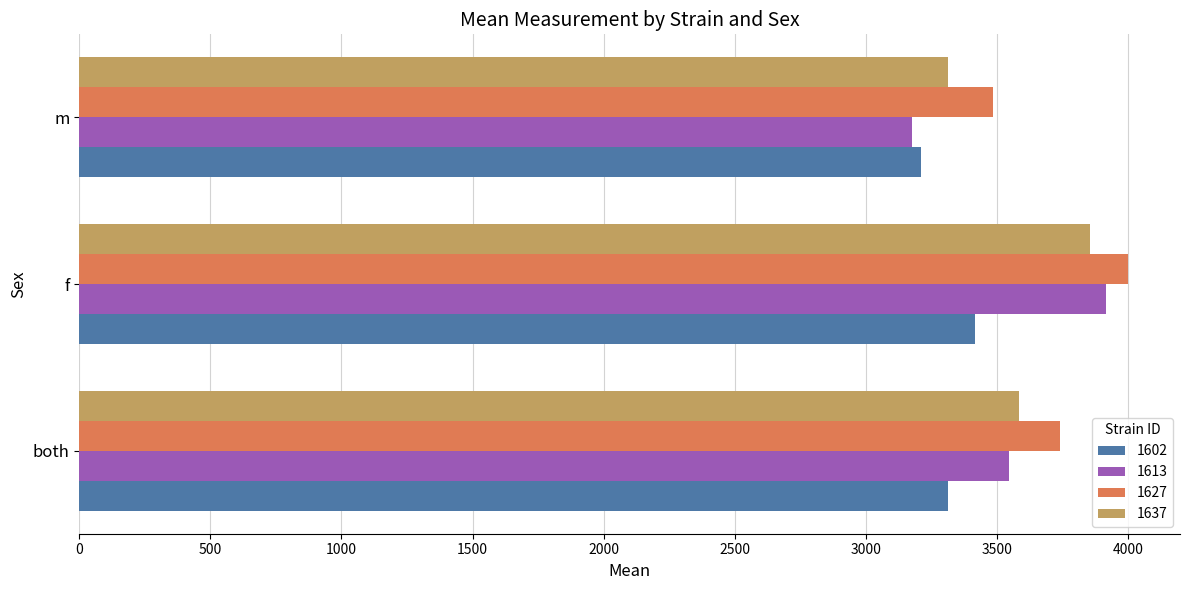

What is the total value across all series at m?

13180.8